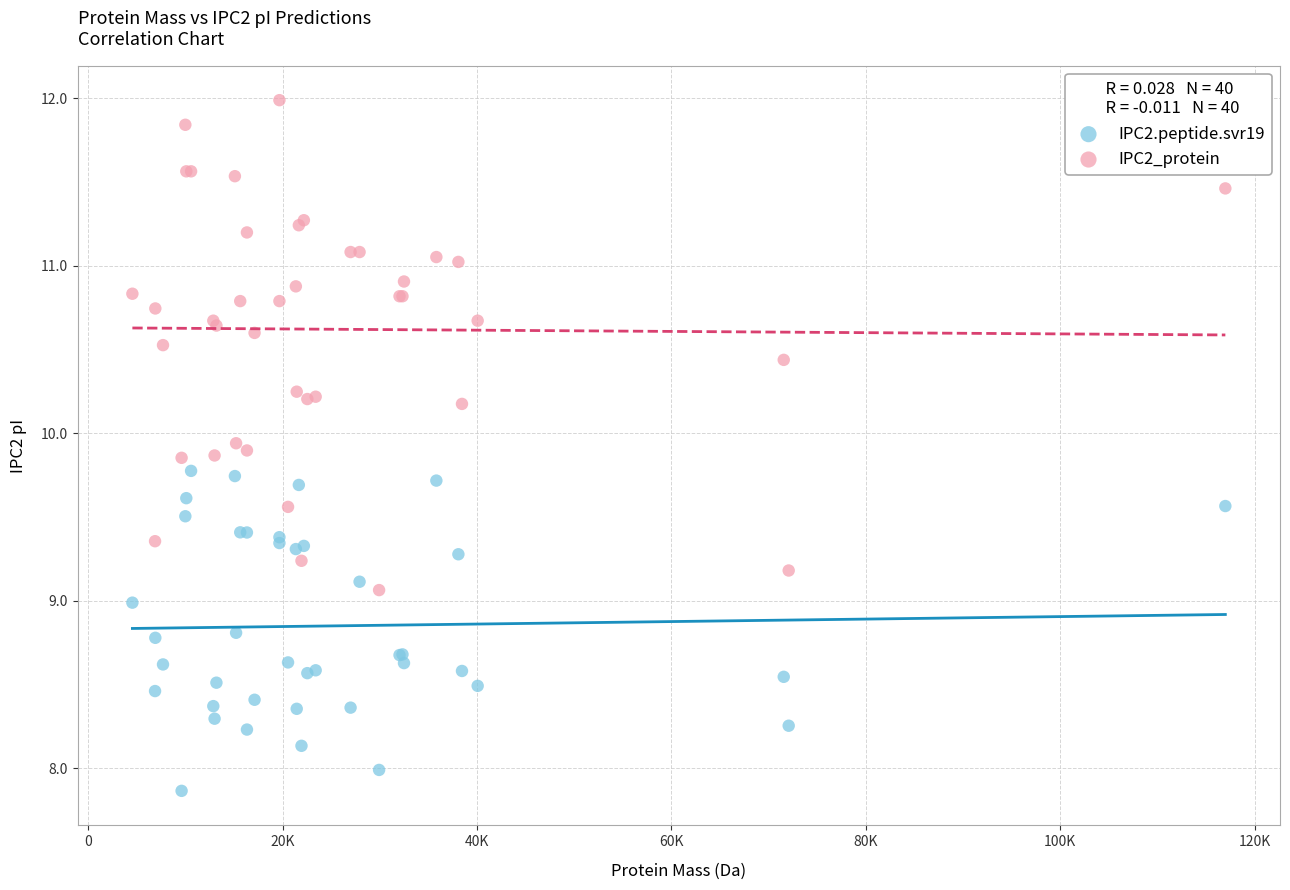

What is the X range (max minus min) for the scatter plot?

112430.2